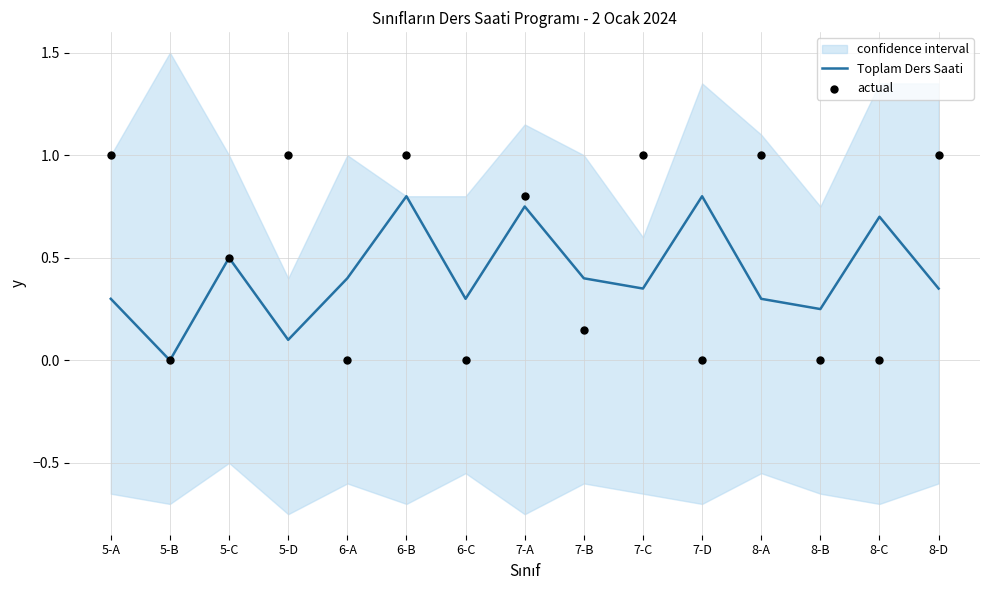

What is the total value across all series at 6-C?

0.3